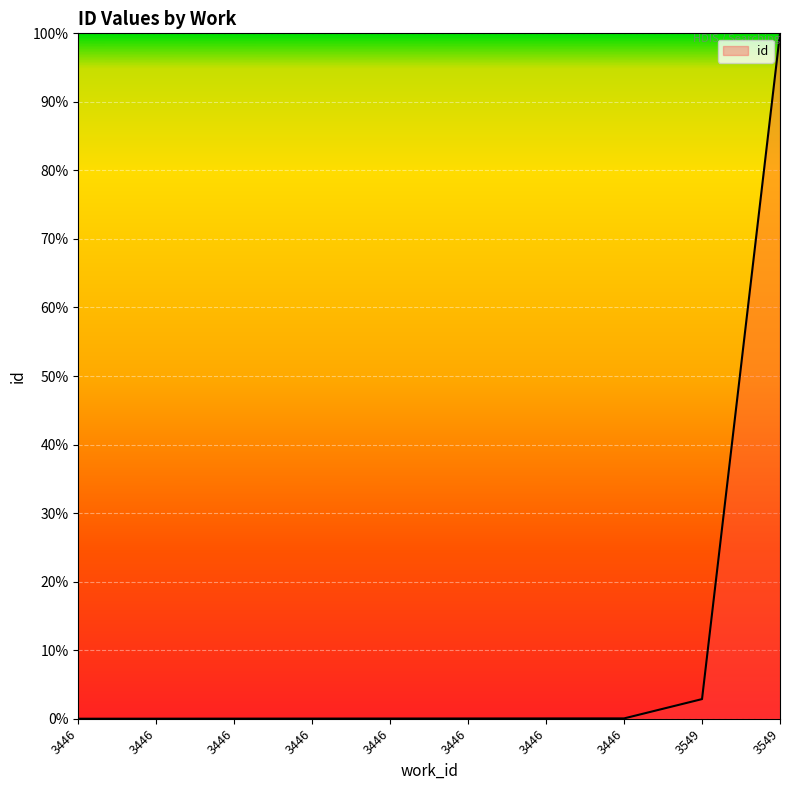

Does the chart have visible grid lines?

Yes